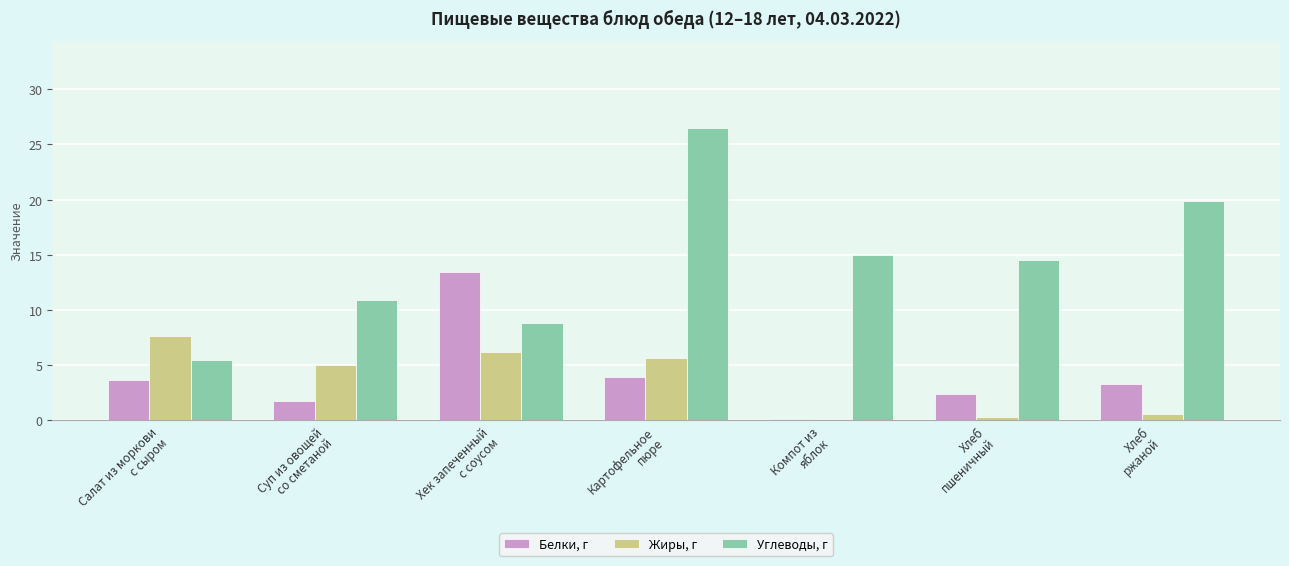

Is it true that Жиры, г equals 5.7 at Картофельное
пюре?

True